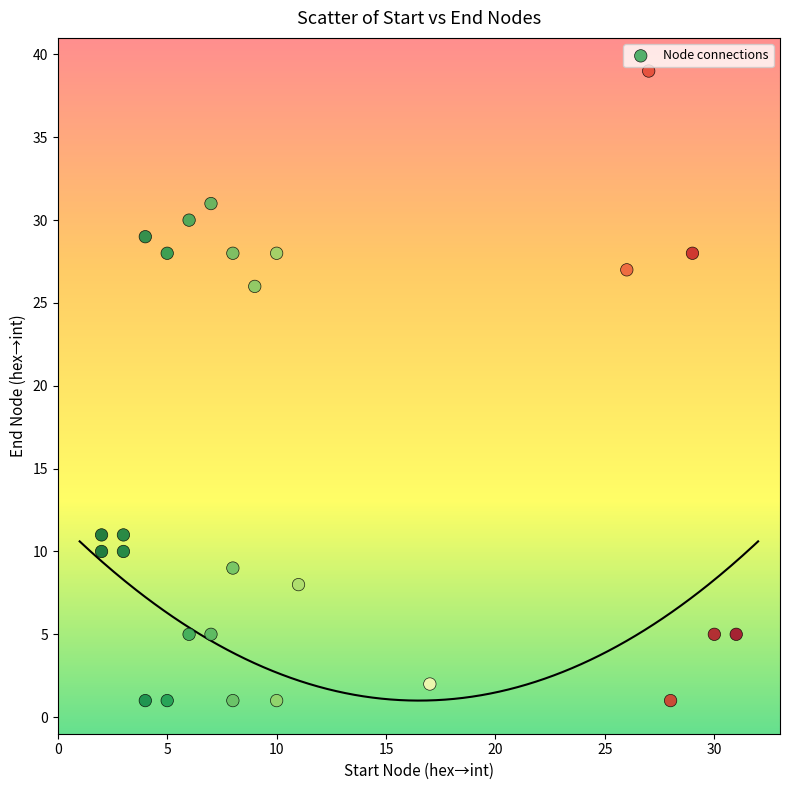

What Y value in the scatter plot is closest to 20?

26